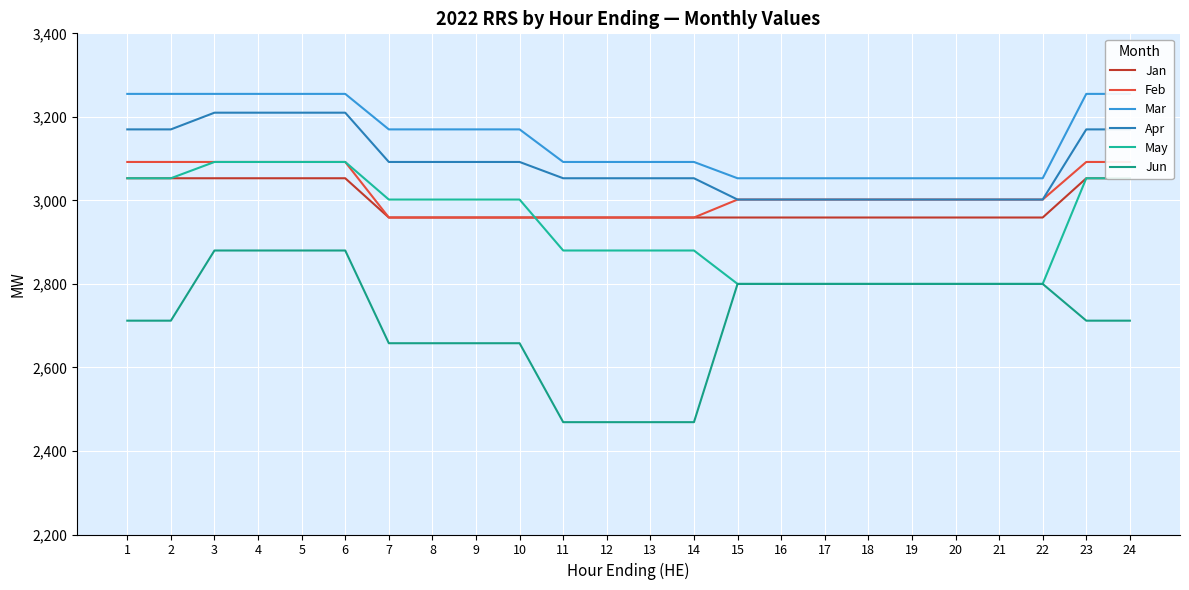

At how many categories does at least one series exceed 2679?

24